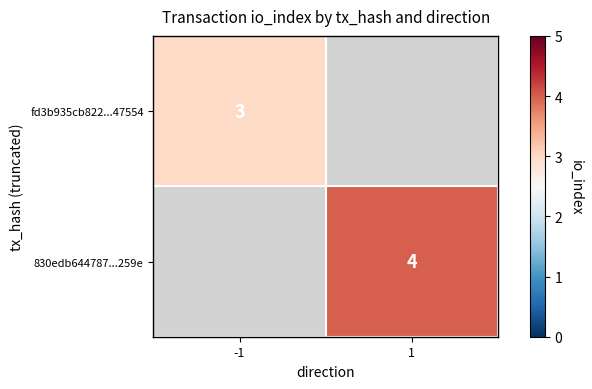

The fd3b935cb822...47554 series shows 4 at -1. True or false?

False